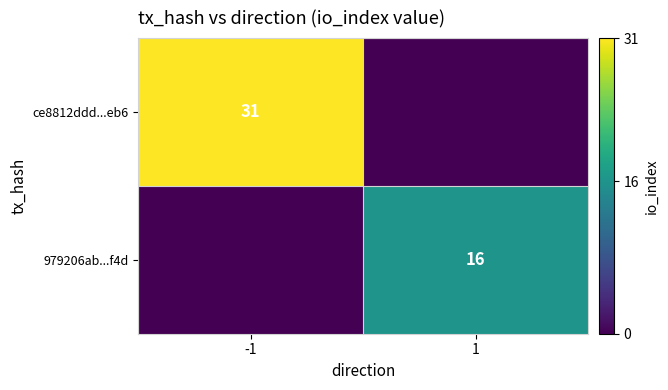

The ce8812ddd...eb6 series shows 31 at -1. True or false?

True